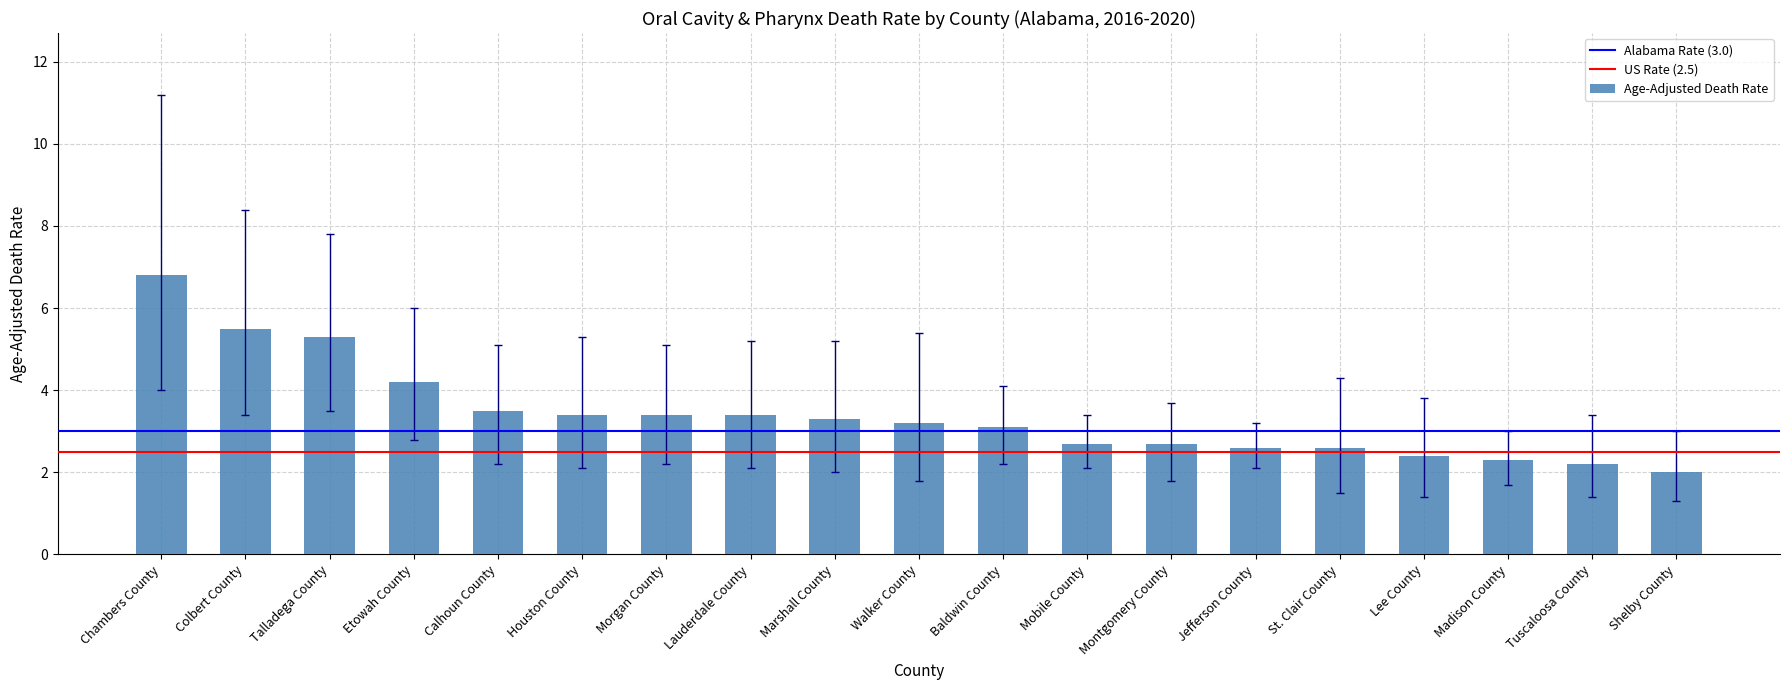

What is the sum of all values?

64.6